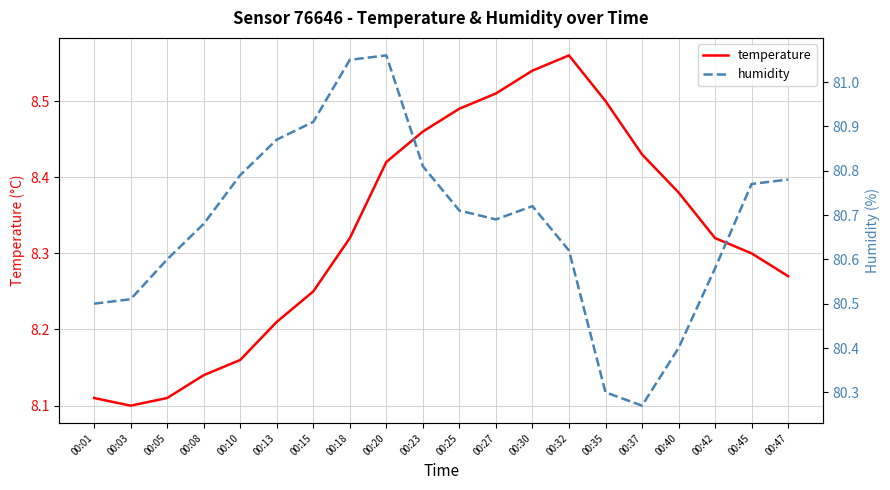

In humidity, how many points are lower than both neighbors (excluding endpoints)?

2